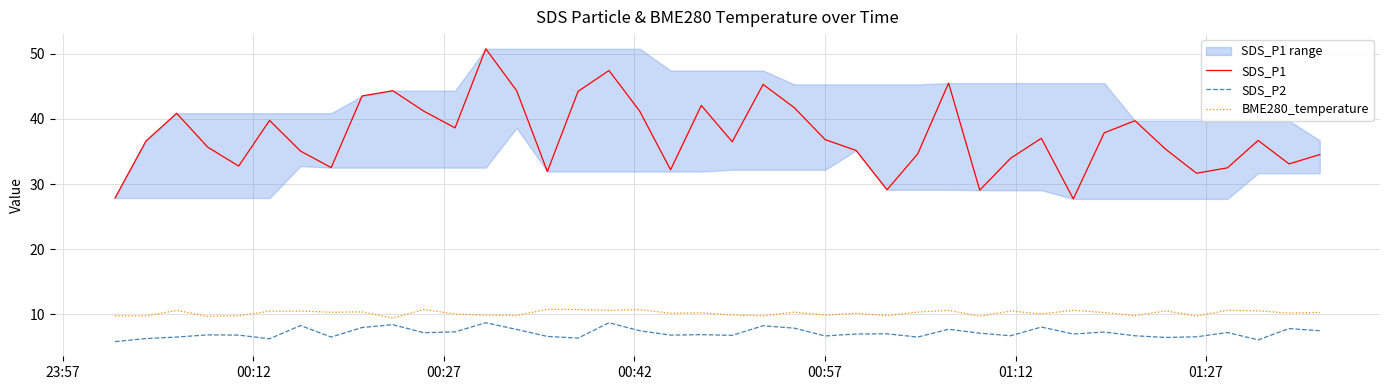

Which series has the widest spread of values?

SDS_P1